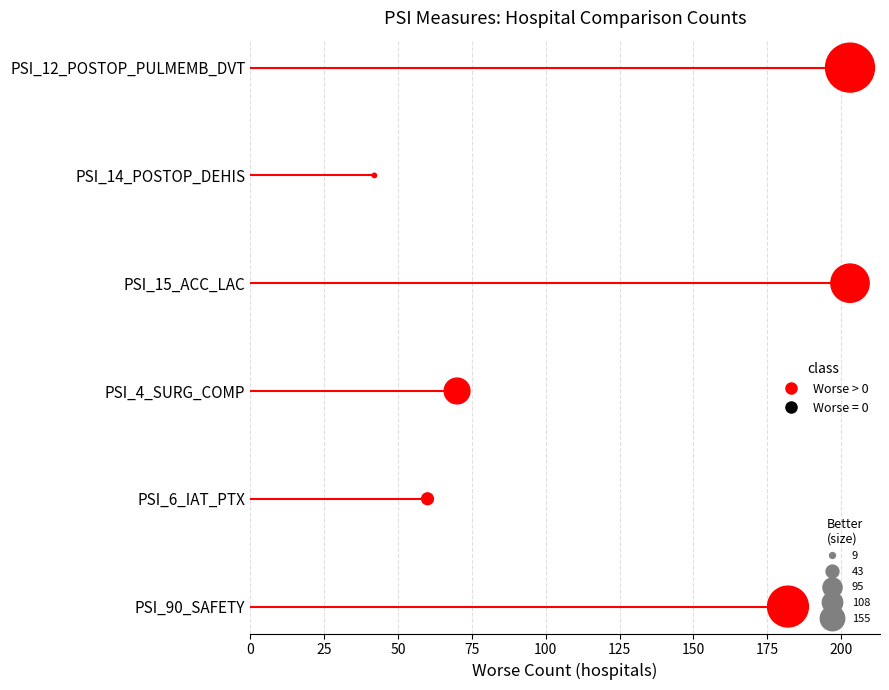

What is the change in value from 75 to 100?

+1